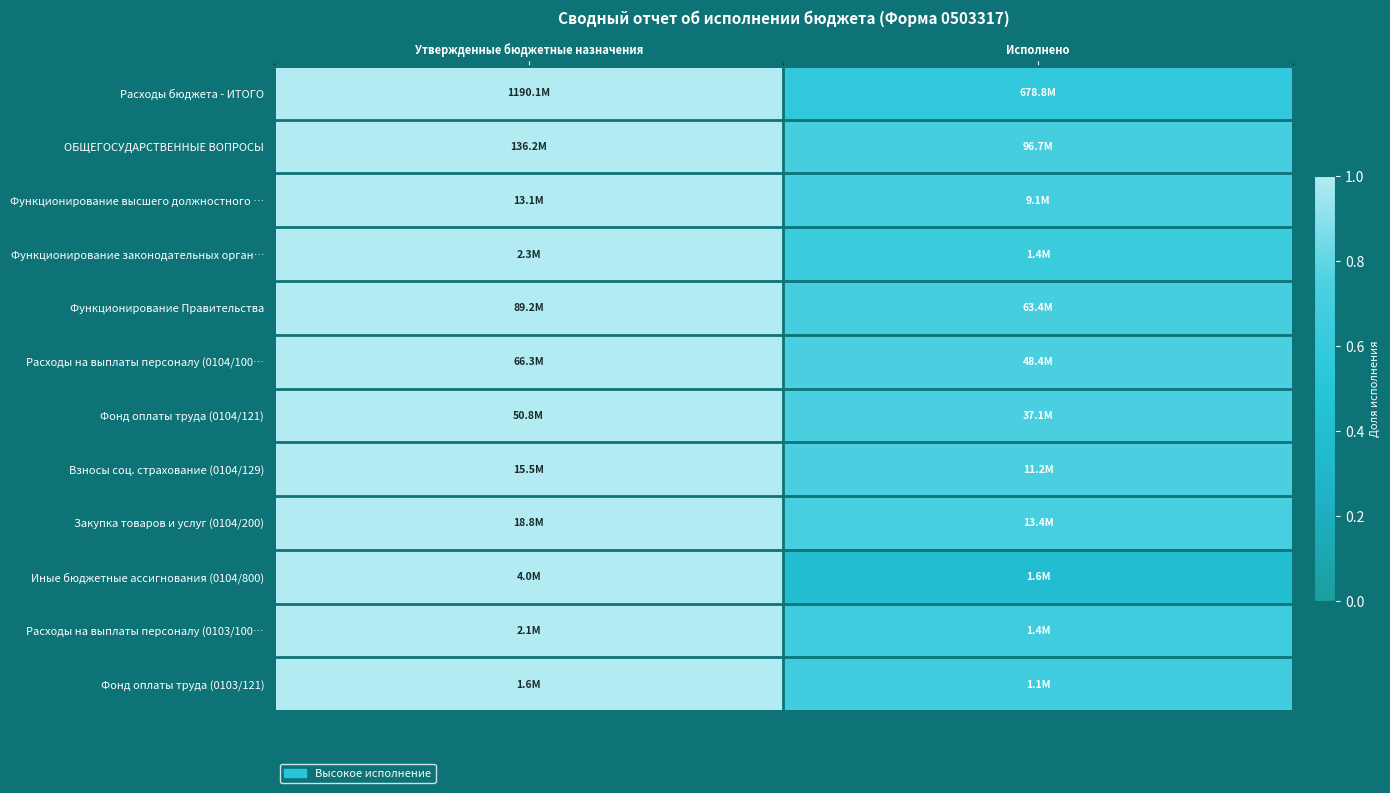

Between Утвержденные бюджетные назначения and Исполнено, which is larger?

Утвержденные бюджетные назначения